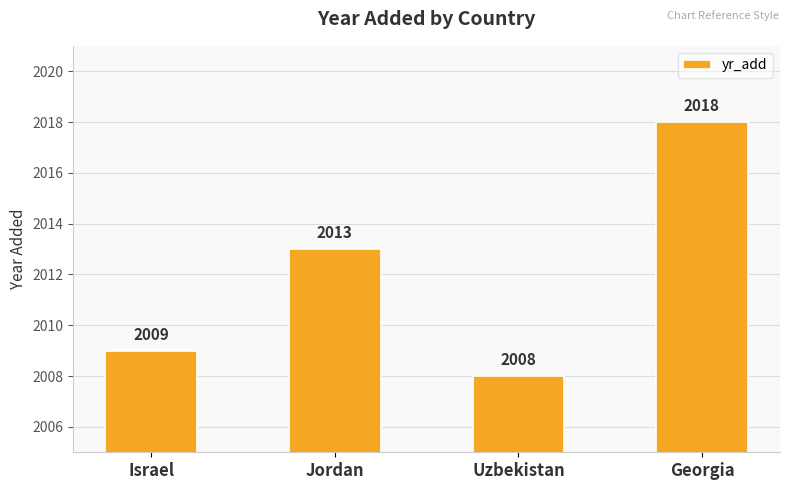

Reading left to right, what are all the values shown in this chart?

Israel=2009	Jordan=2013	Uzbekistan=2008	Georgia=2018